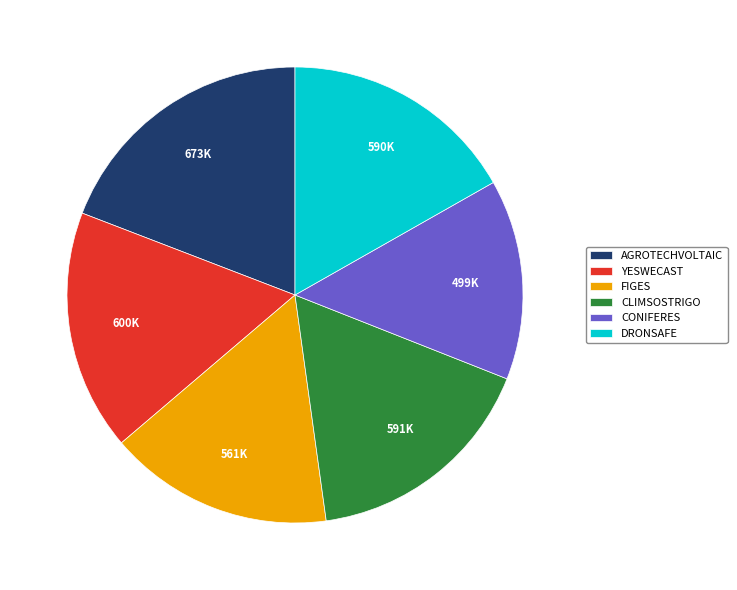

Does DRONSAFE represent more than half of the total?

No